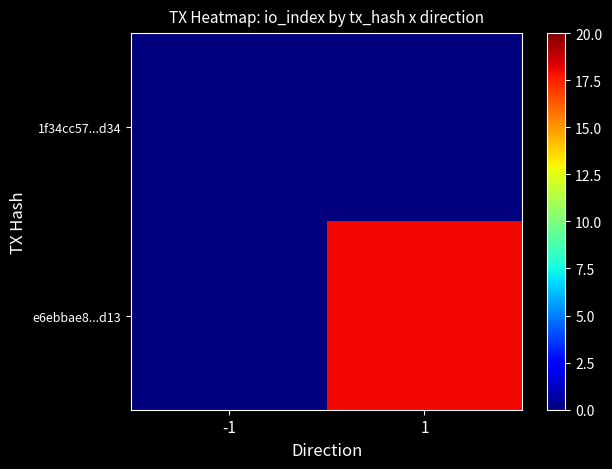

Which category has the highest value across all series?

1